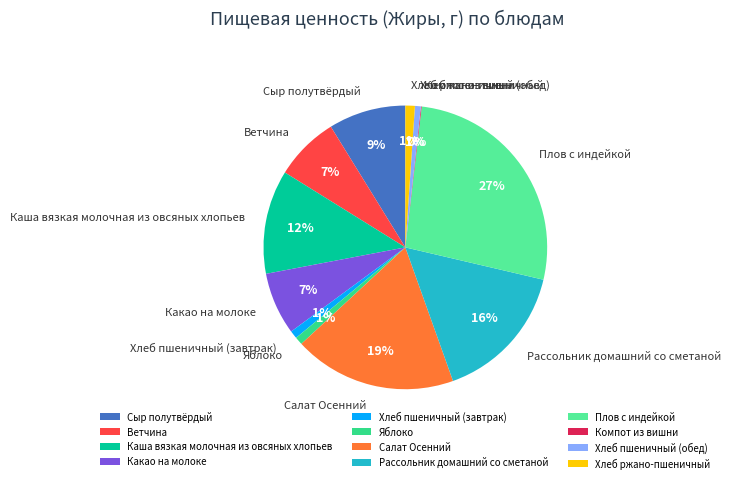

What is the largest slice in the pie chart?

Плов с индейкой